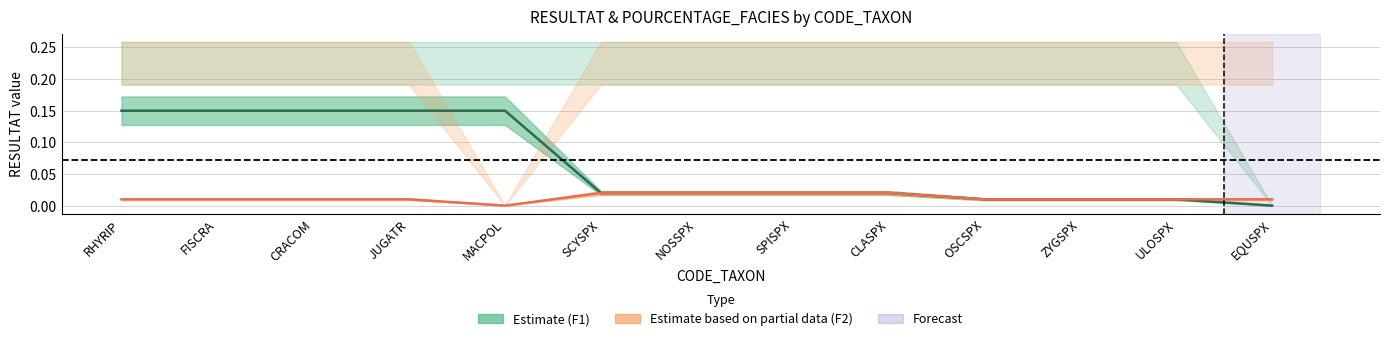

The F1_RESULTAT series shows 0.1 at CRACOM. True or false?

False